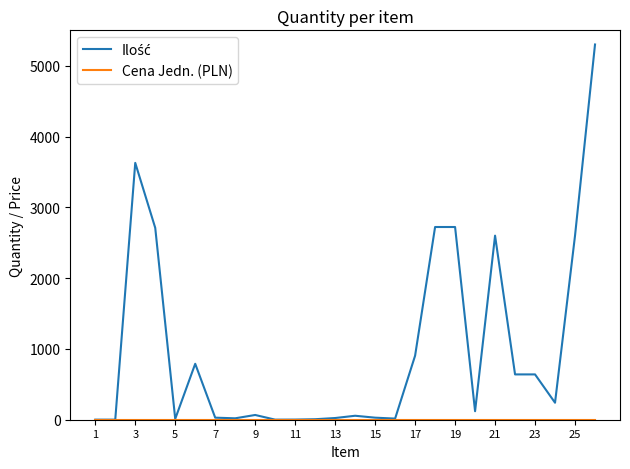

What is the greatest value displayed?

5300